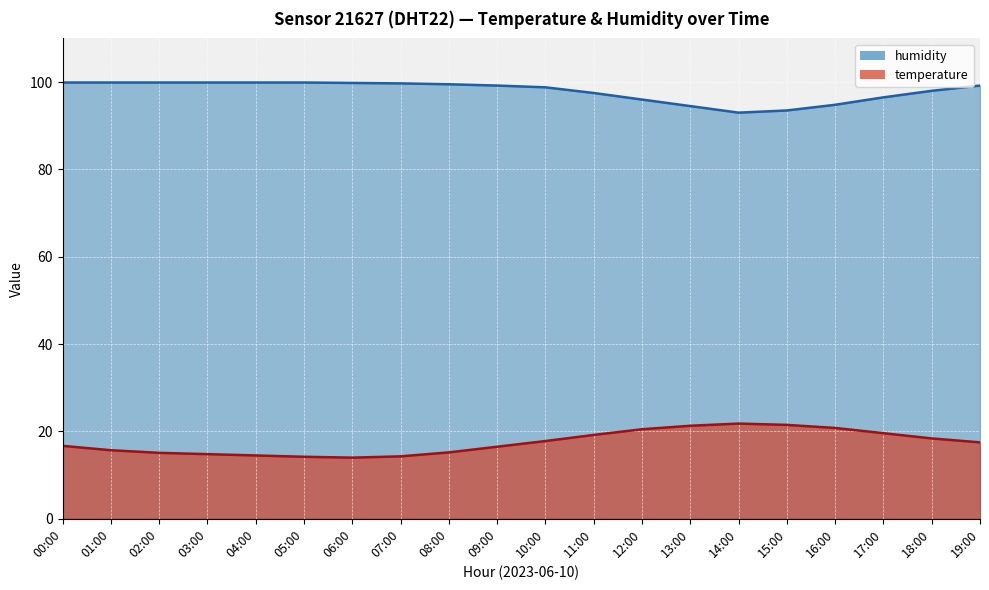

True or false: humidity and temperature intersect in this chart.

False